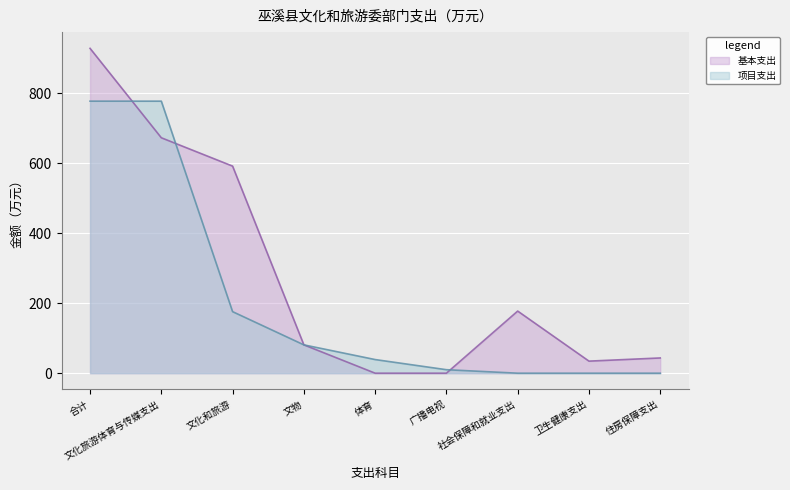

What is the value of the 基本支出 point at the 9th from the left?

43.6